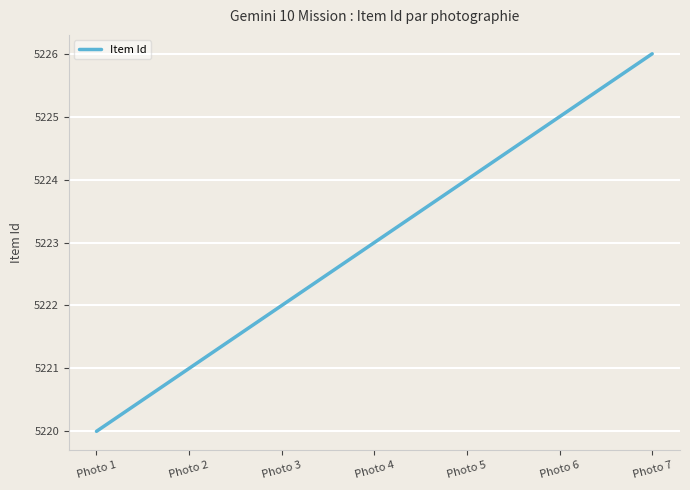

How many values are between 5221 and 5225?

5